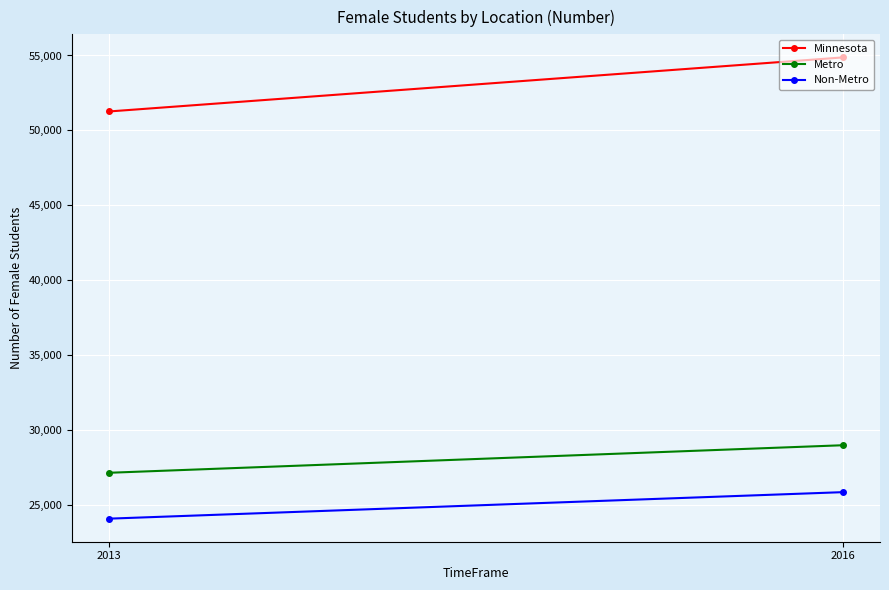

What is the value of the Metro point at the 2nd from the left?

29001